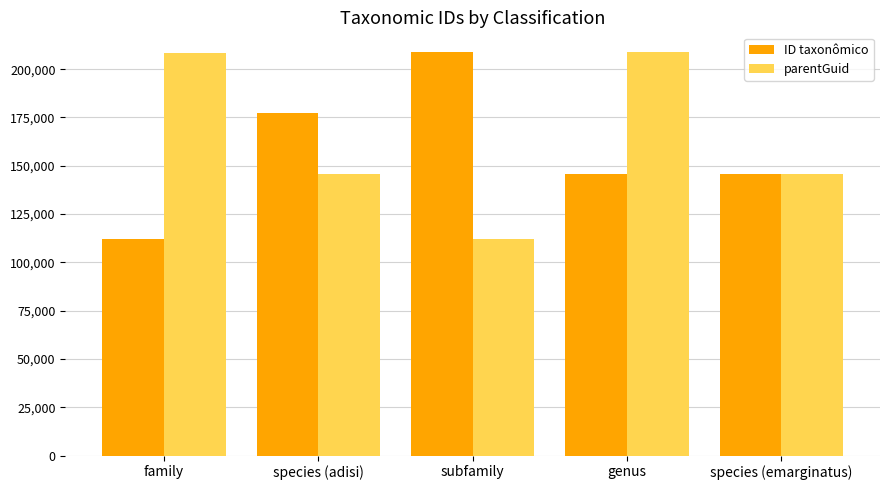

What are all the series names shown in the legend?

ID taxonômico, parentGuid